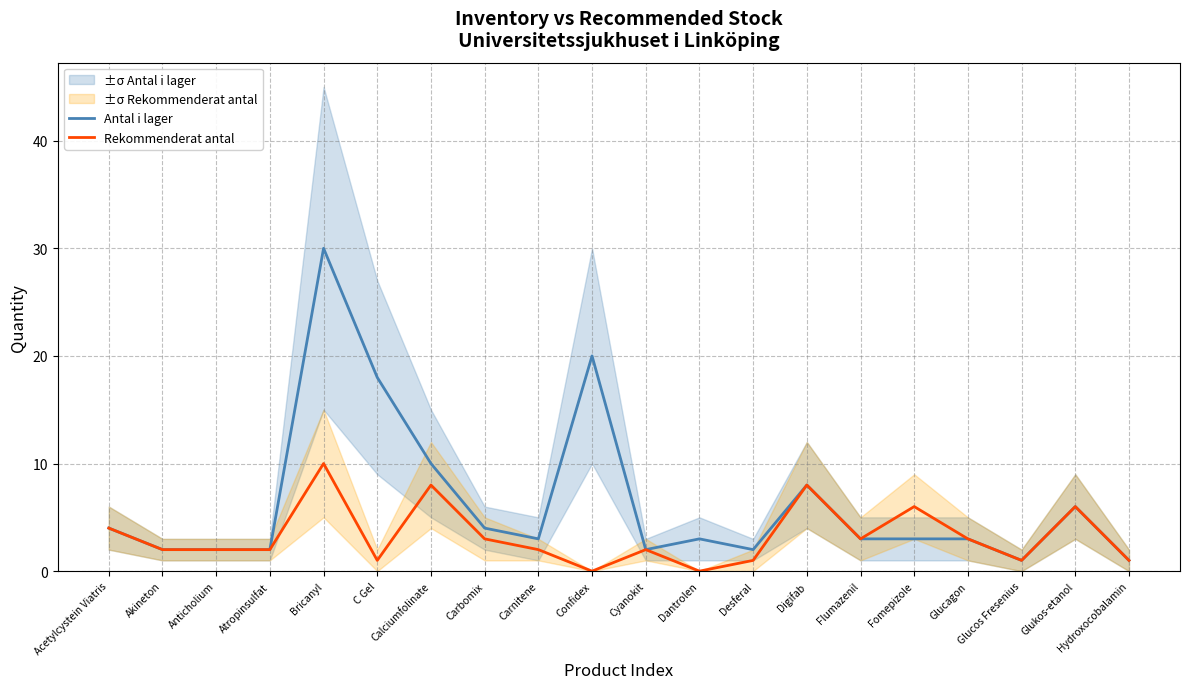

Which series has the largest range (max minus min)?

Antal i lager